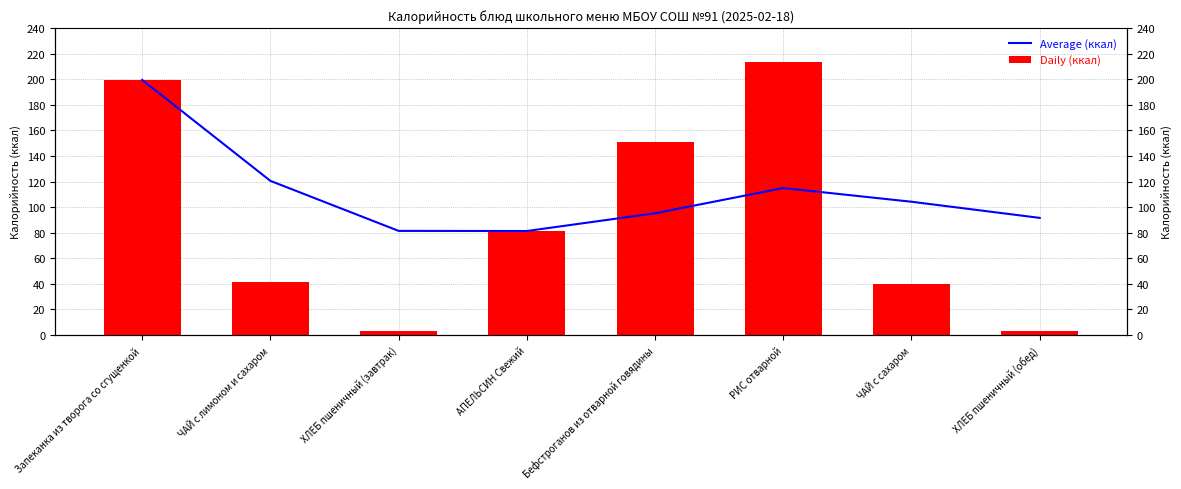

Rank the series by their maximum value, from lowest to highest.

Average (ккал), Daily (ккал)